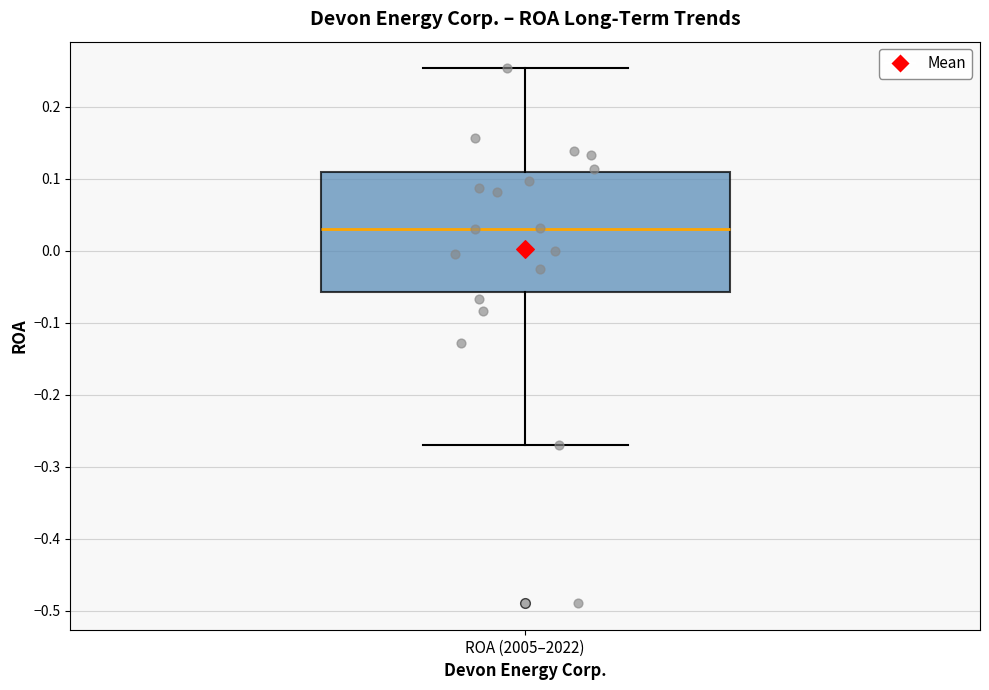

Transcribe this box plot: give where the median line is, the range the box spans, and where the two whiskers end, as read against the y-axis. The values are not printed on the chart, so give them approximately, as read against the axis.

median 0.03, box -0.06 to 0.11, whiskers -0.27 to 0.25